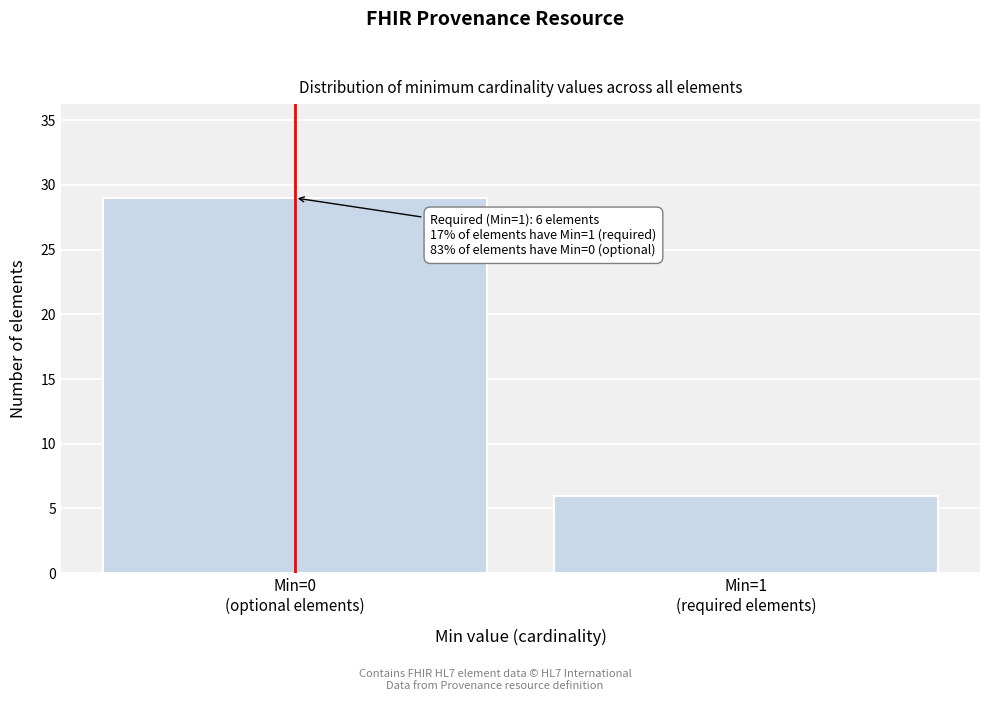

Reading left to right, transcribe all the data shown in this chart.

29	6